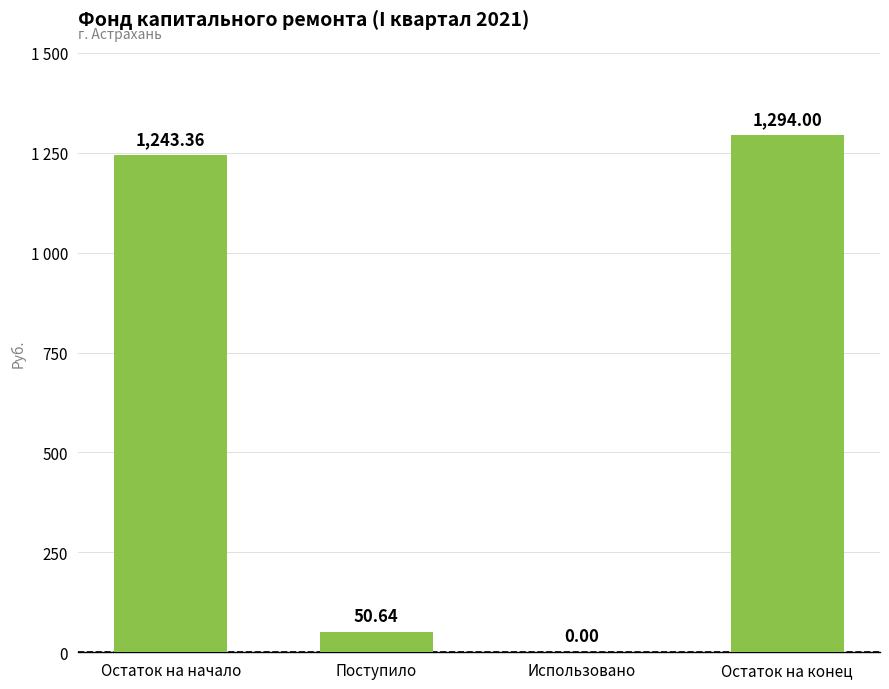

List the labels in order of value, largest first.

Остаток на конец, Остаток на начало, Поступило, Использовано